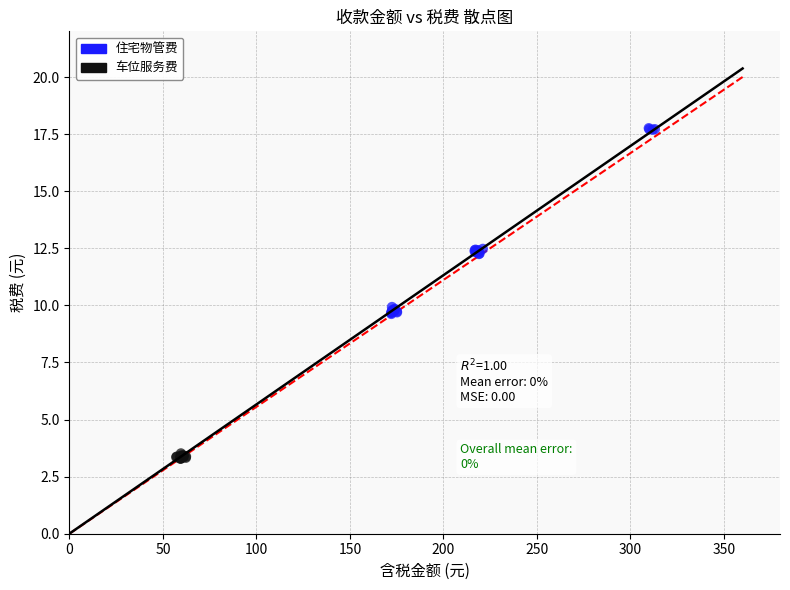

Which series reaches the minimum Y coordinate?

车位服务费